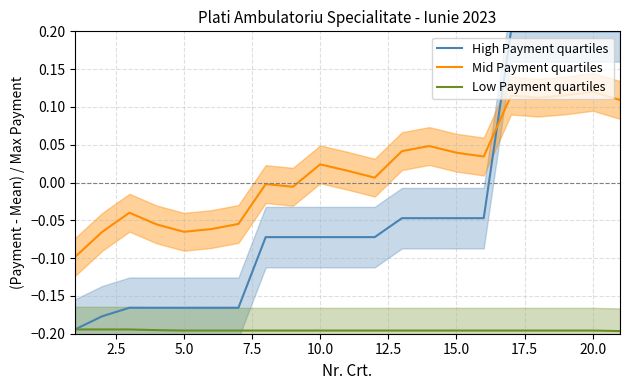

True or false: Mid Payment quartiles and Low Payment quartiles intersect in this chart.

False